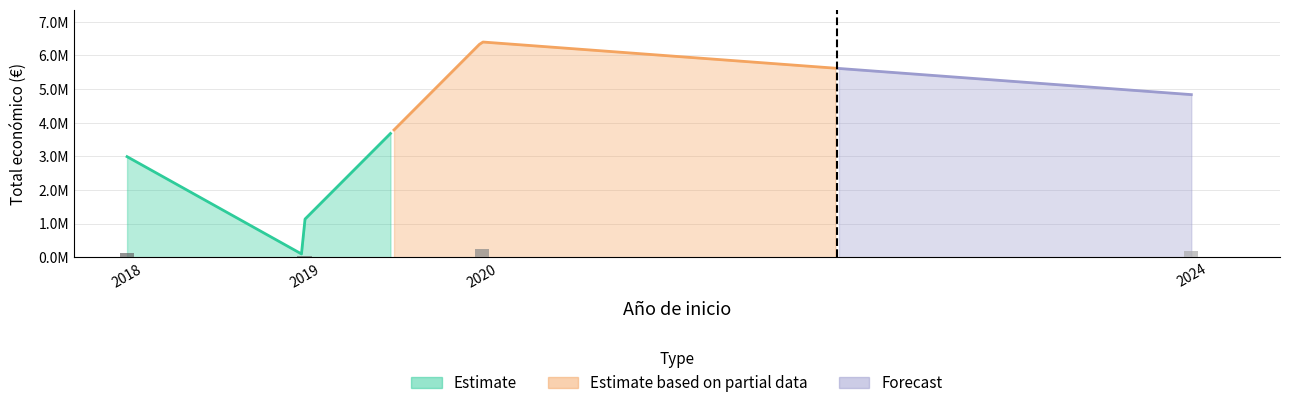

Rank the categories by value from highest to lowest.

2020, 2024, 2018, 2019, 2019, 2019